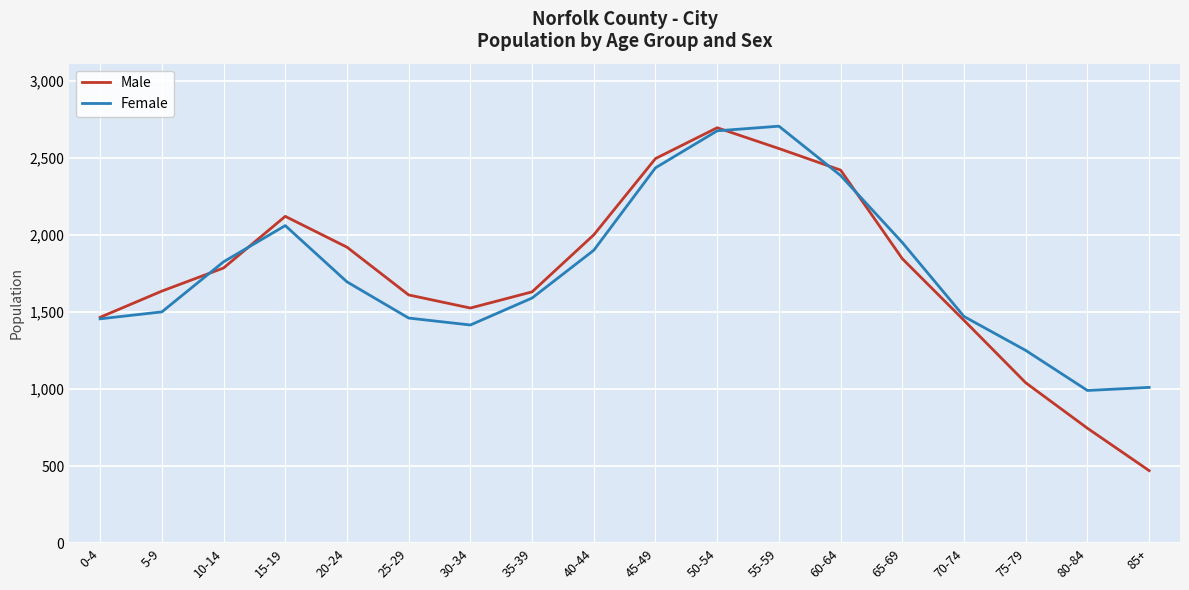

At which category does Male reach its first local peak?

15-19